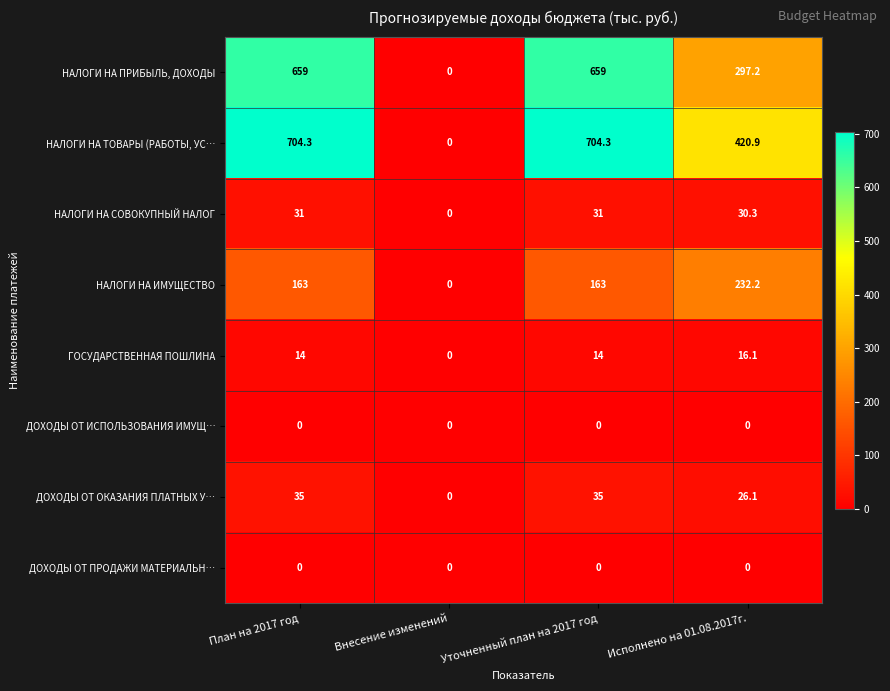

True or false: НАЛОГИ НА ПРИБЫЛЬ, ДОХОДЫ has a value of 659.0 at План на 2017 год.

True